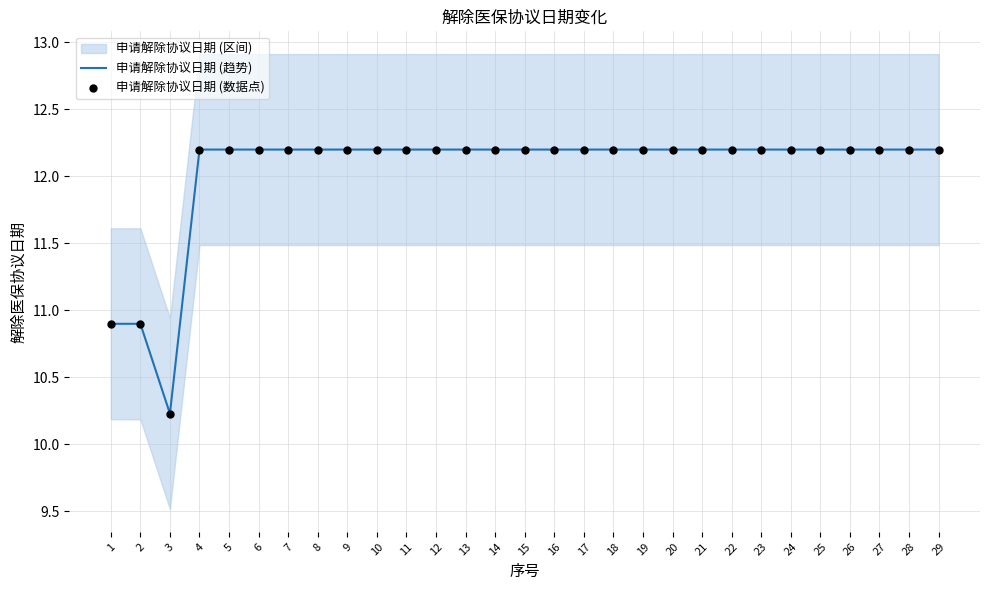

Which series contains the lowest Y value?

申请解除协议日期 (趋势)